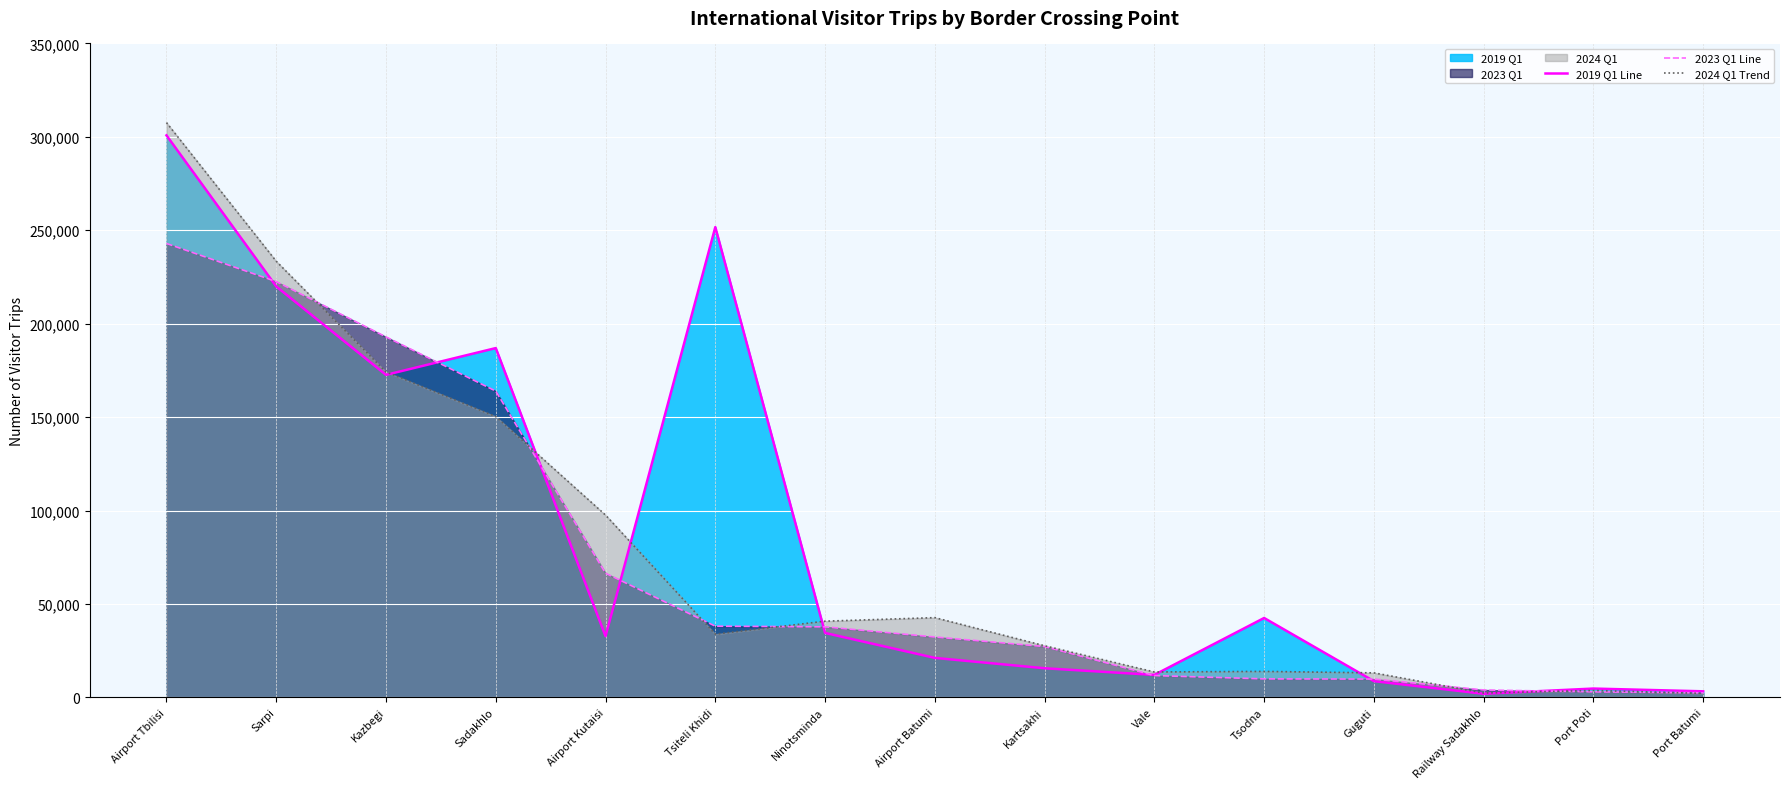

True or false: 2024 Q1 Trend and 2019 Q1 Line intersect in this chart.

True